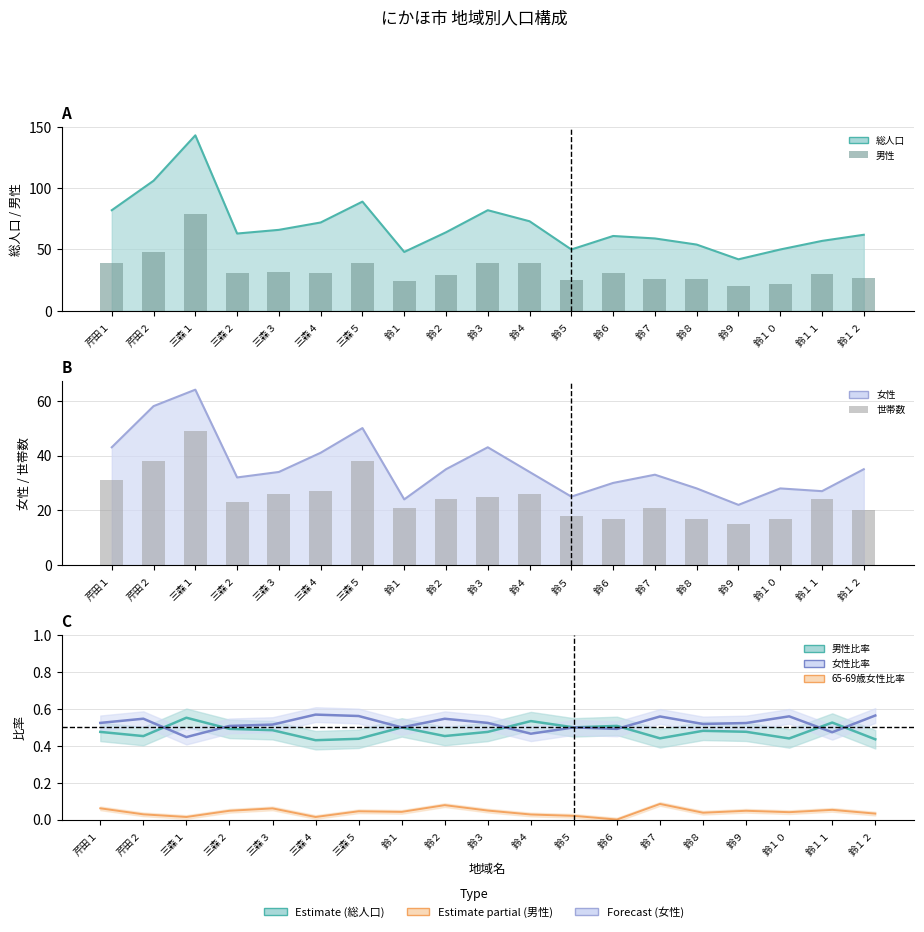

True or false: 女性比率 has a value of 0.5 at 芹田１.

True